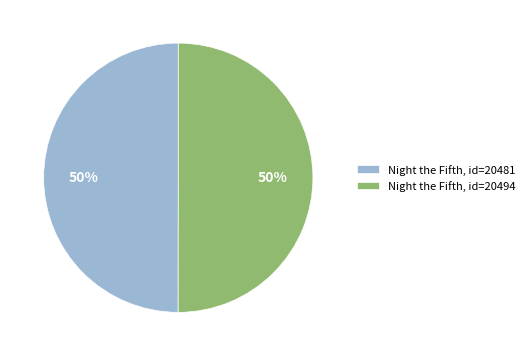

What is the ratio of the value at Night the Fifth, id=20494 to the value at Night the Fifth, id=20481?

1.0